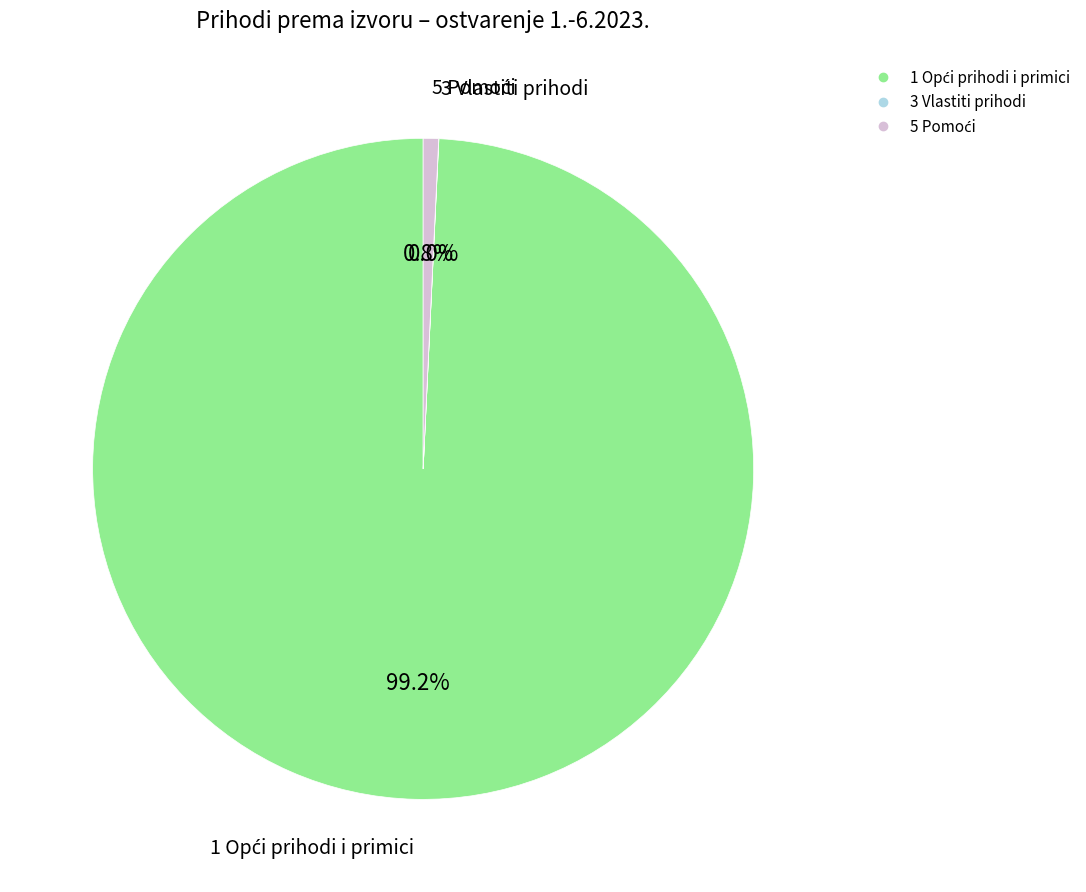

Is there any slice that represents more than half of the pie?

Yes